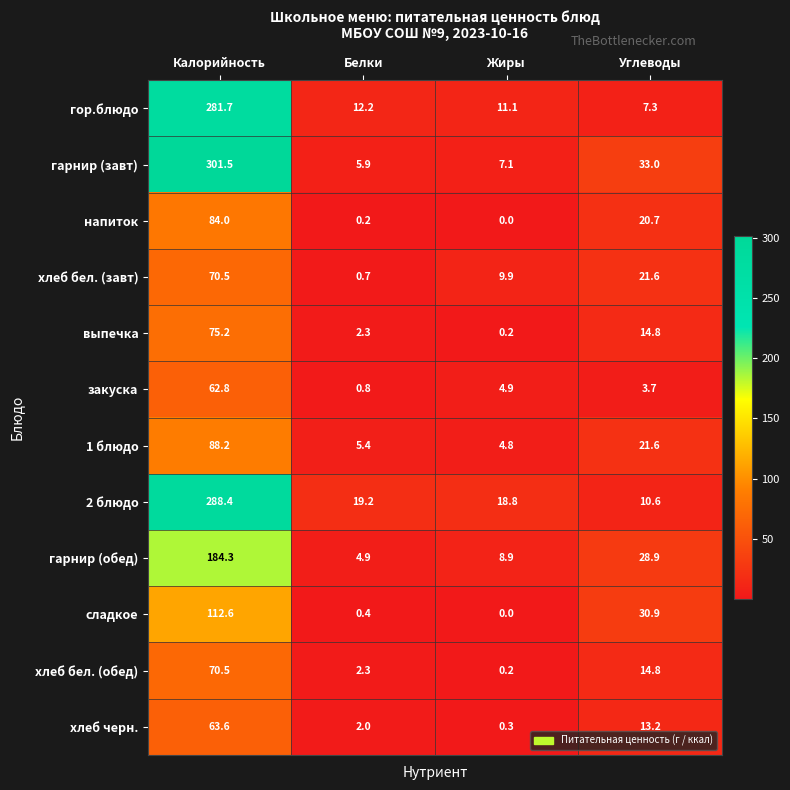

What is the total value across all series at Углеводы?

221.1